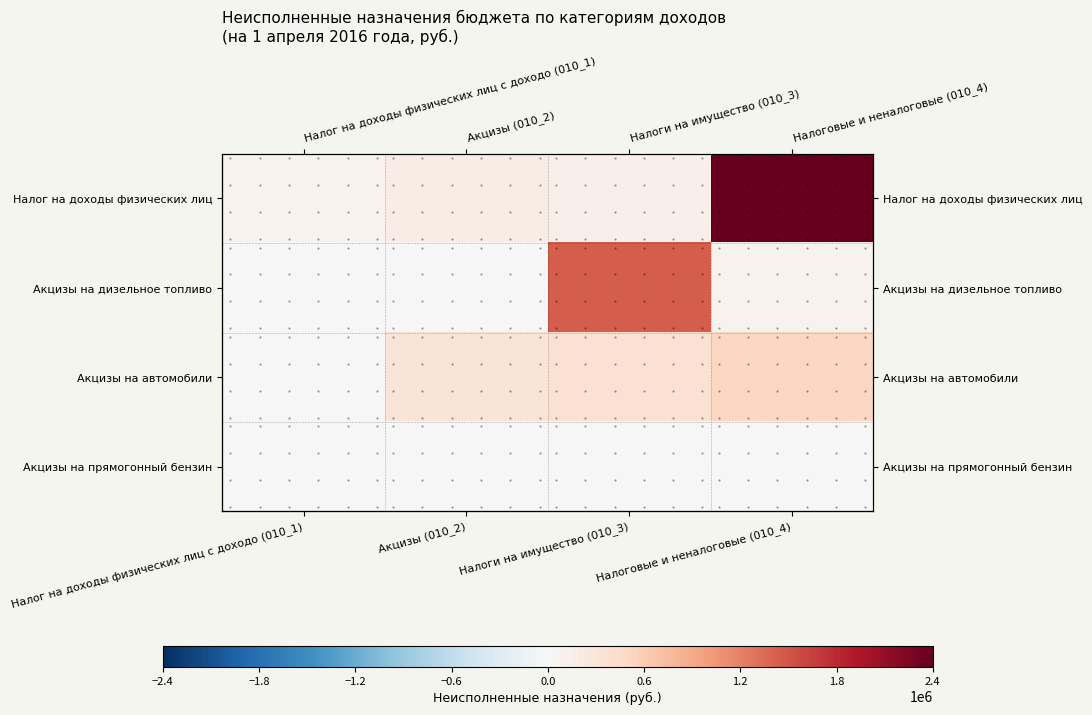

What is the difference between the maximum and minimum values in the Акцизы на прямогонный бензин series?

8732.4